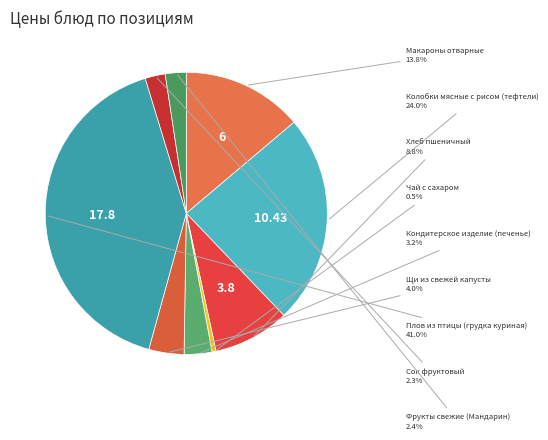

Rank the categories by value from lowest to highest.

Чай с сахаром, Сок фруктовый, Фрукты свежие (Мандарин), Кондитерское изделие (печенье), Щи из свежей капусты, Хлеб пшеничный, Макароны отварные, Колобки мясные с рисом (тефтели), Плов из птицы (грудка куриная)